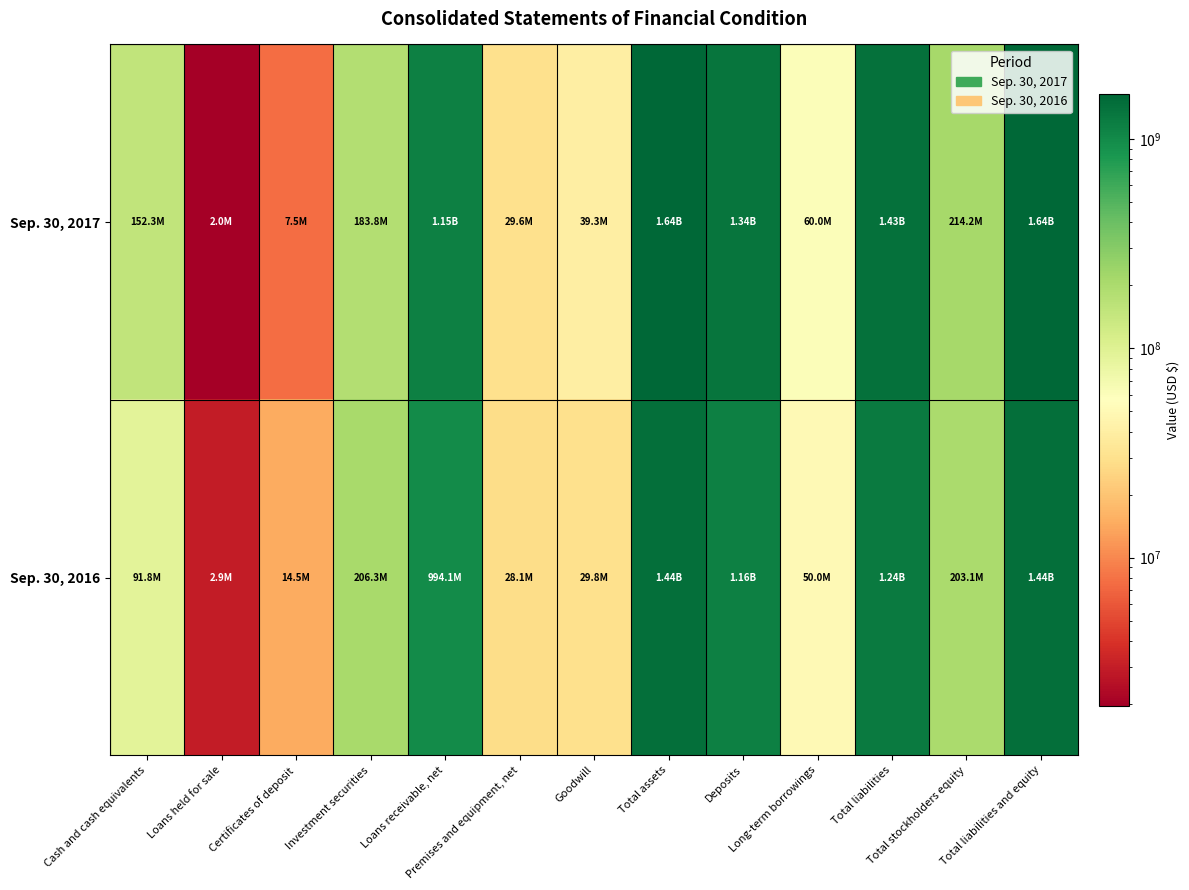

List the series in order of their peak value, highest first.

Sep. 30, 2017, Sep. 30, 2016